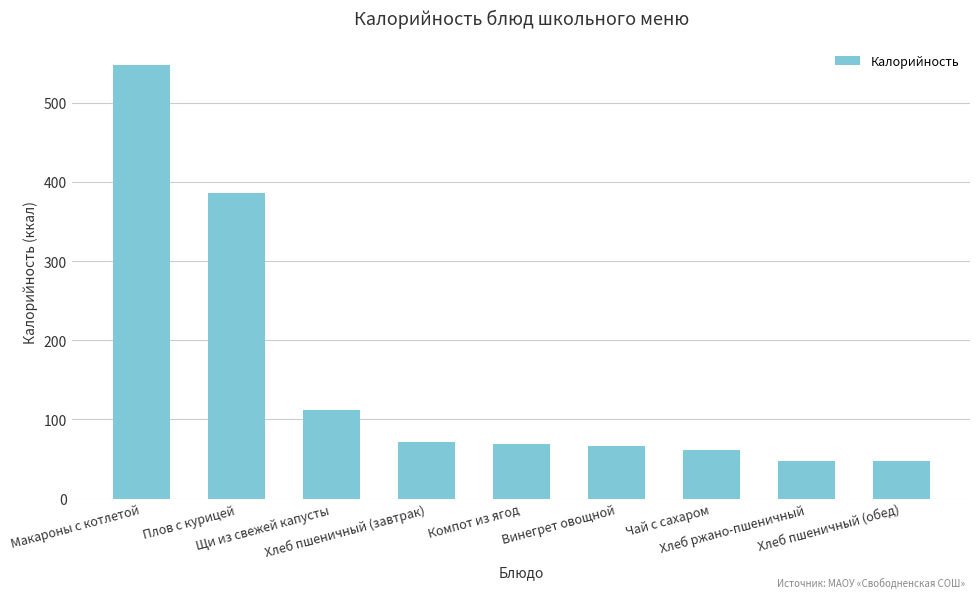

What is the ratio of the value at Хлеб ржано-пшеничный to the value at Макароны с котлетой?

0.1